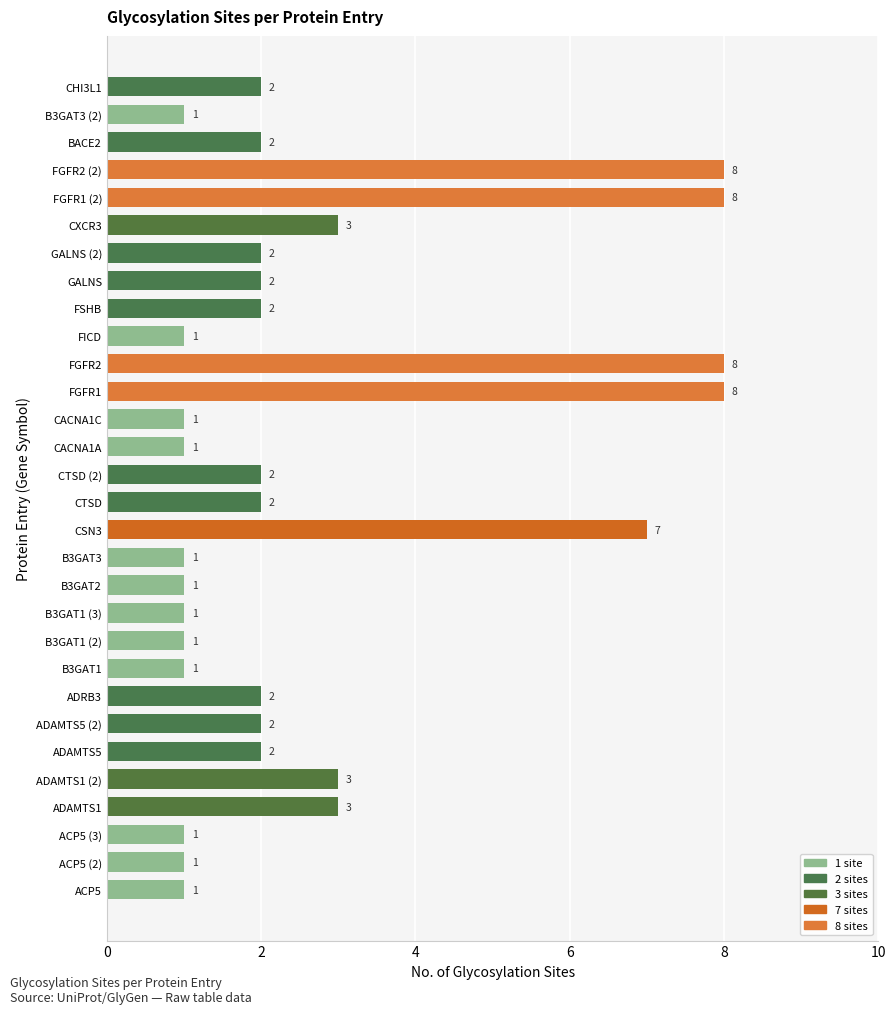

What is the difference between the maximum and minimum values?

7